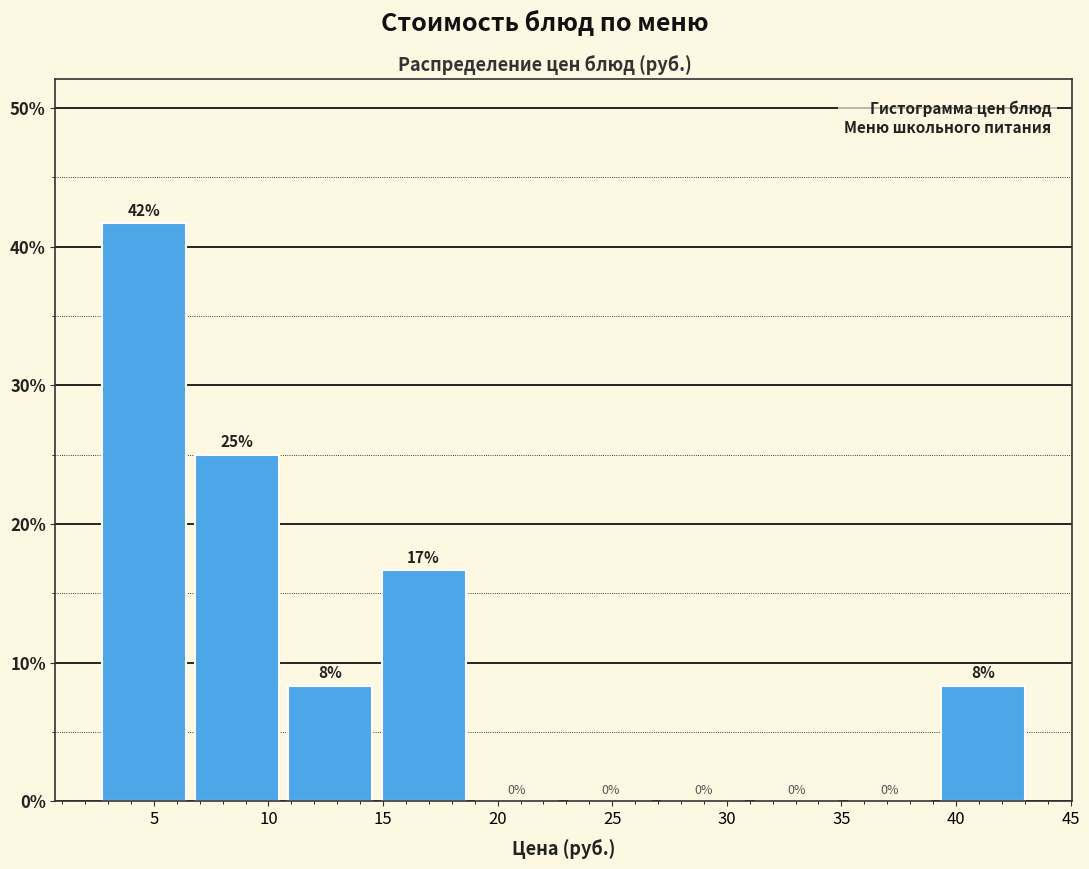

Which range on the x-axis has the tallest bar?

2.5 to 6.5